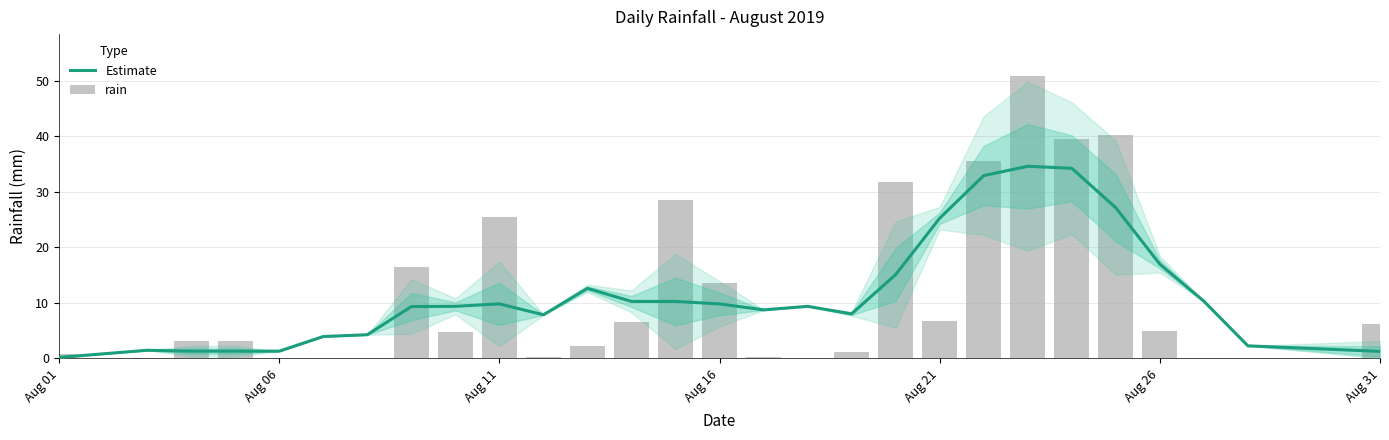

Rank the series by their maximum value, from lowest to highest.

Estimate, rain